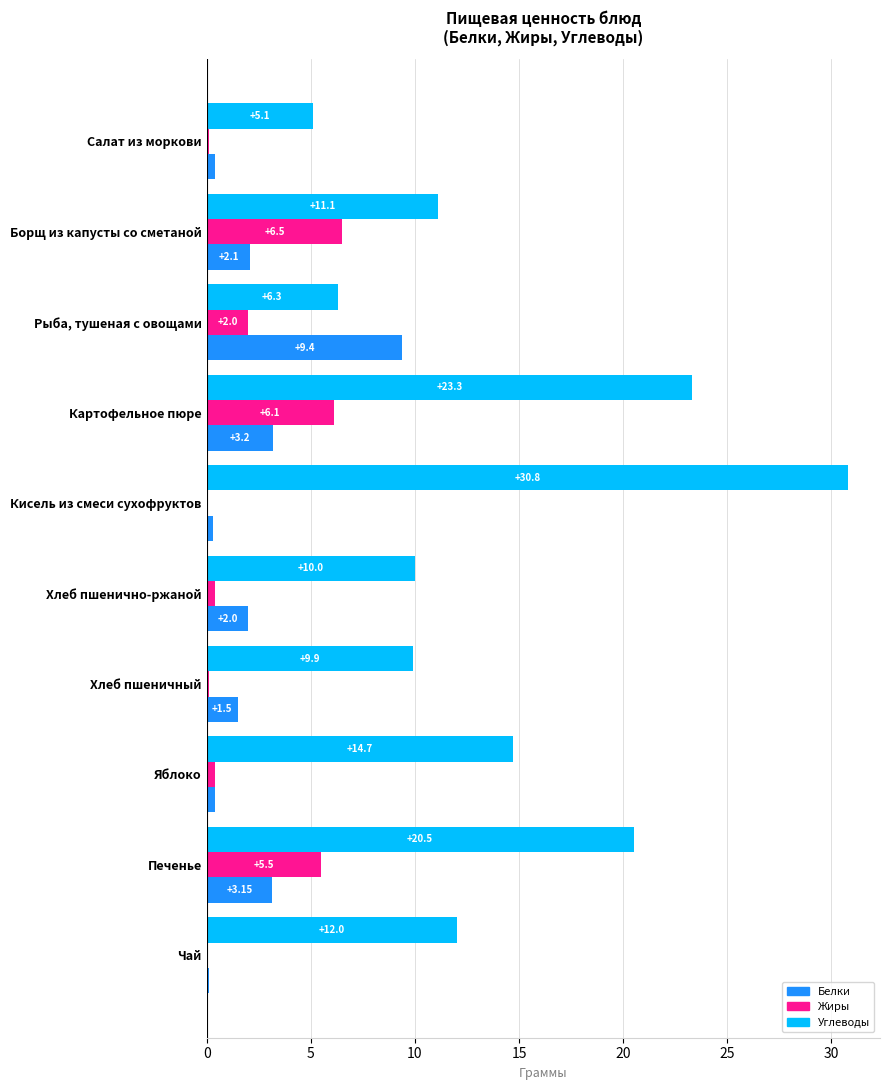

What is the sum of the Жиры values at Яблоко and Картофельное пюре?

6.5